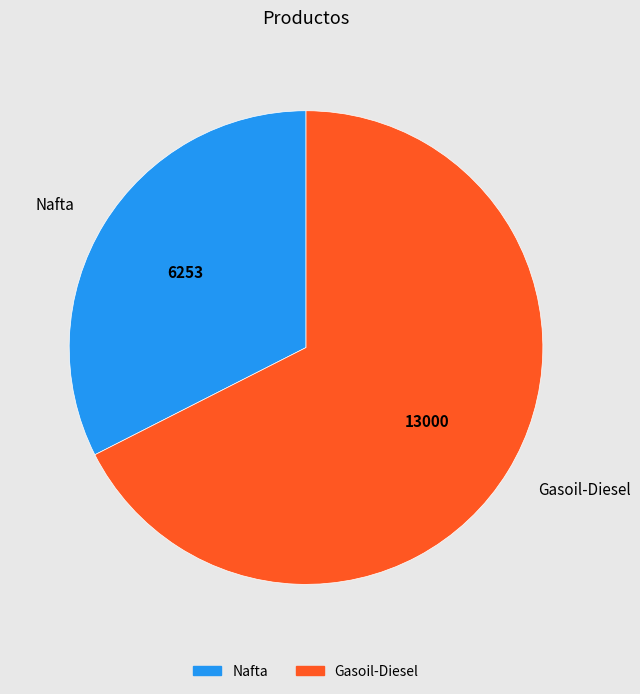

Rank the categories by value from highest to lowest.

Gasoil-Diesel, Nafta